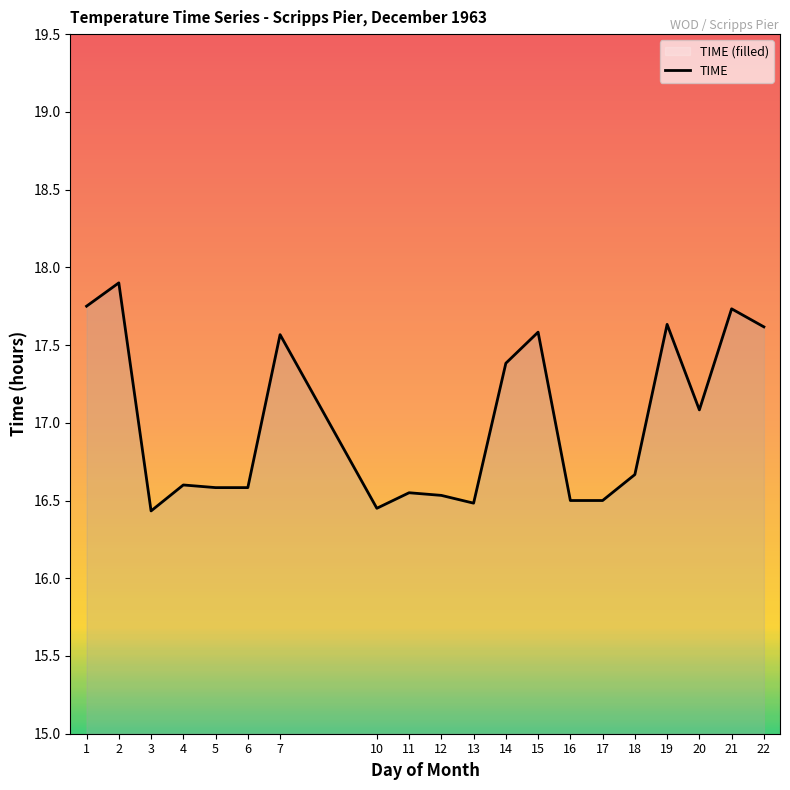

How many interior local valleys (lower than both neighbors) does the data have?

4